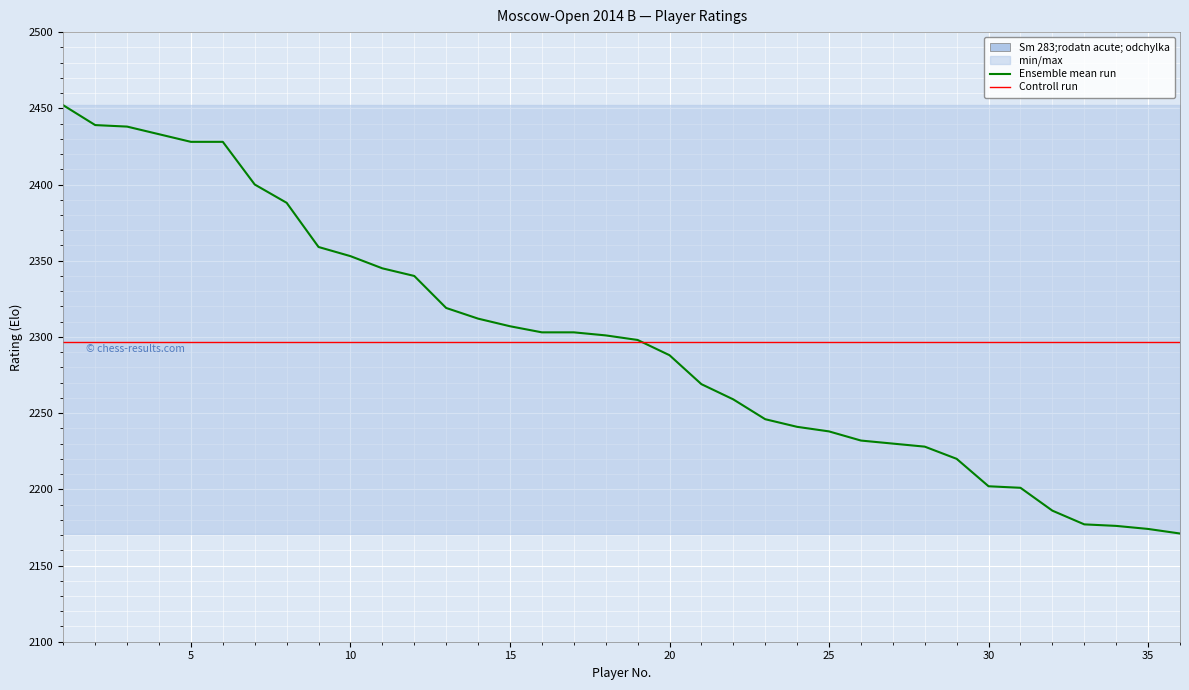

Reading left to right, extract all data points from this chart.

2452	2439	2438	2433	2428	2428	2400	2388	2359	2353	2345	2340	2319	2312	2307	2303	2303	2301	2298	2288	2269	2259	2246	2241	2238	2232	2230	2228	2220	2202	2201	2186	2177	2176	2174	2171